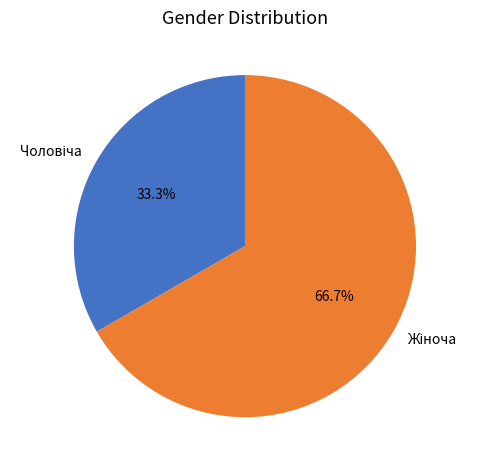

Is there any slice that represents more than half of the pie?

Yes